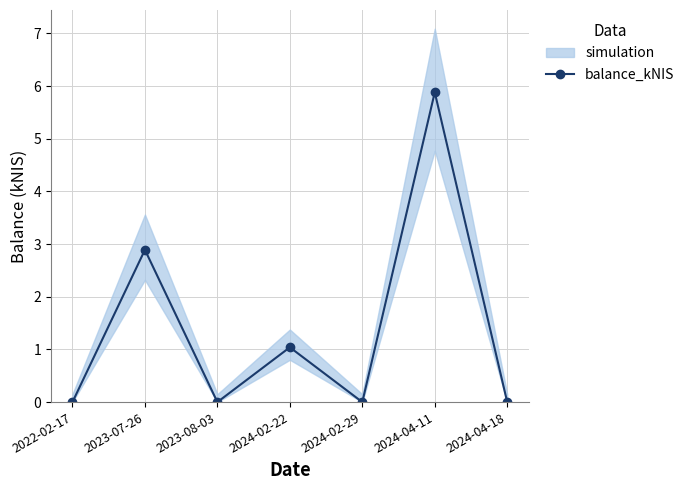

At which category does the data reach its first local peak?

2023-07-26